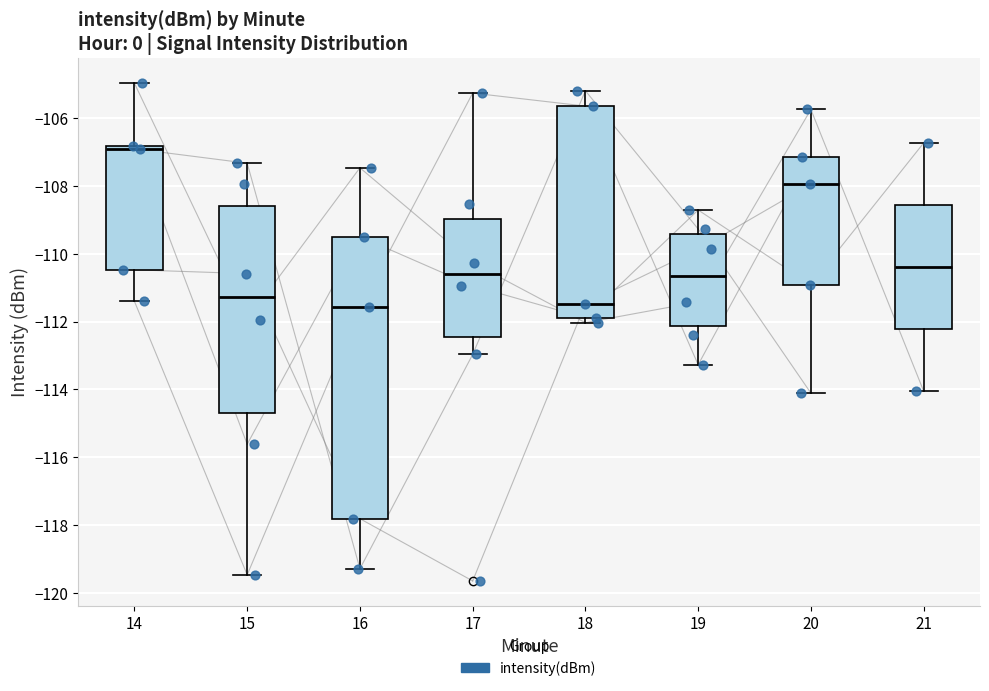

Which box has the highest median line?

14